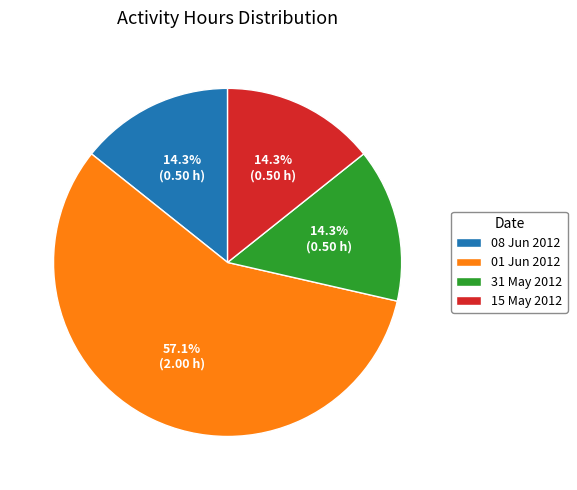

True or false: 31 May 2012 accounts for 14% of the total.

True